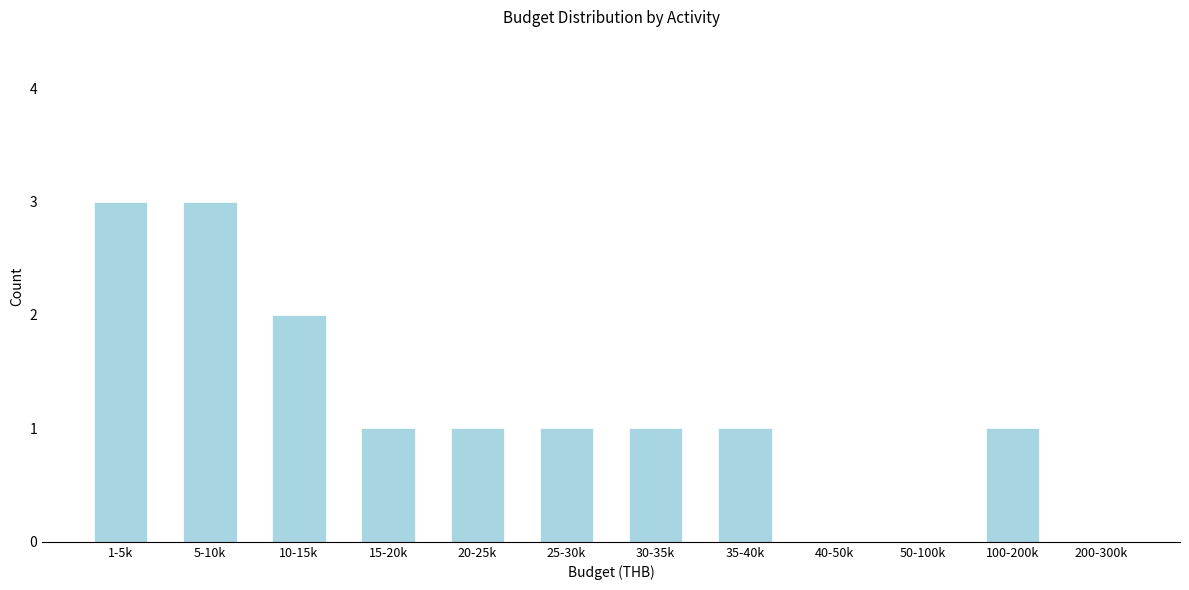

Reading left to right, list all the values displayed in this chart.

1-5k=3	5-10k=3	10-15k=2	15-20k=1	20-25k=1	25-30k=1	30-35k=1	35-40k=1	40-50k=0	50-100k=0	100-200k=1	200-300k=0